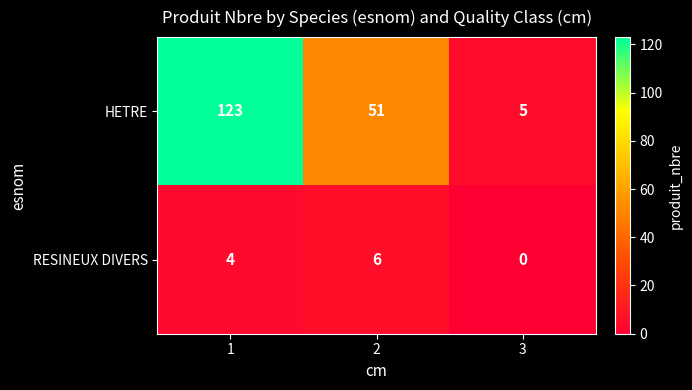

What value does the RESINEUX DIVERS series have at 2?

6